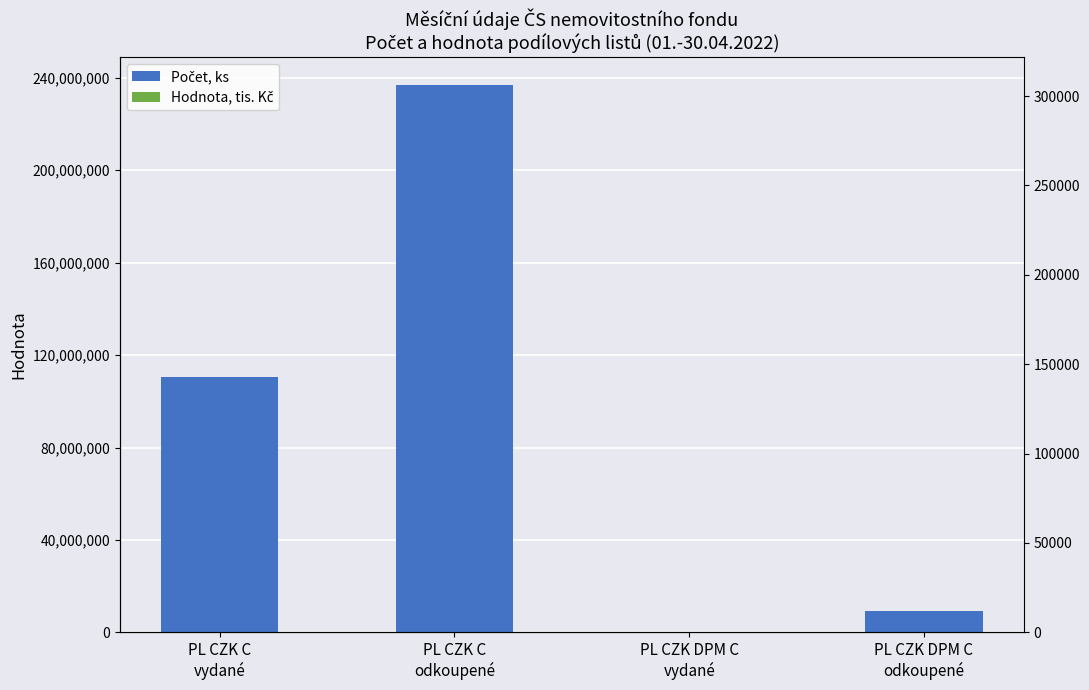

How many positive values does the Hodnota, tis. Kč series have?

3